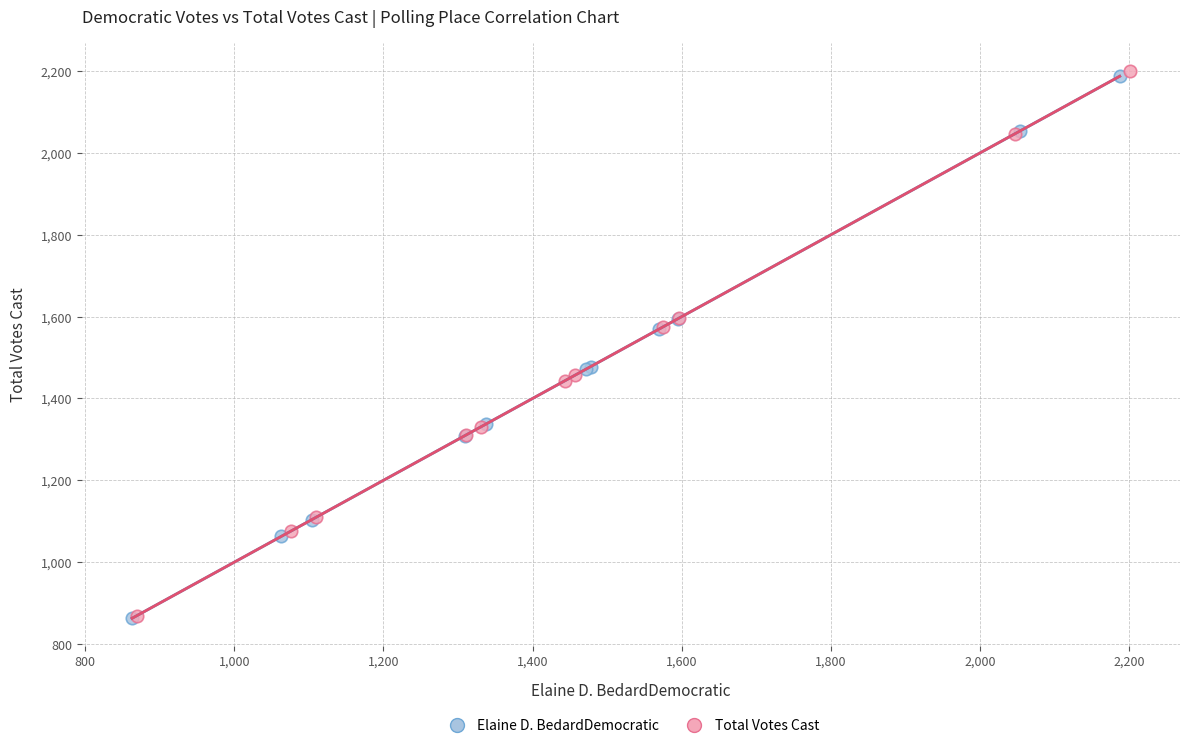

Which series has the largest Y range (max minus min)?

Total Votes Cast